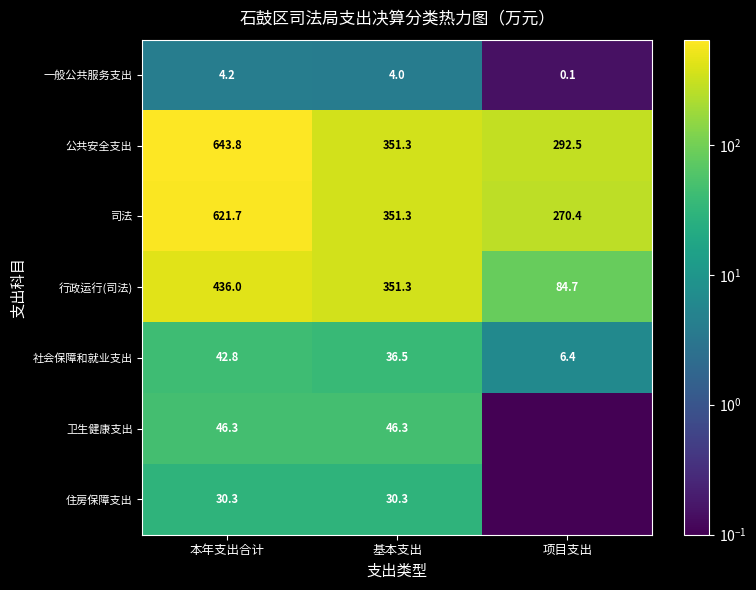

What is the total value across all series at 本年支出合计?

1825.1